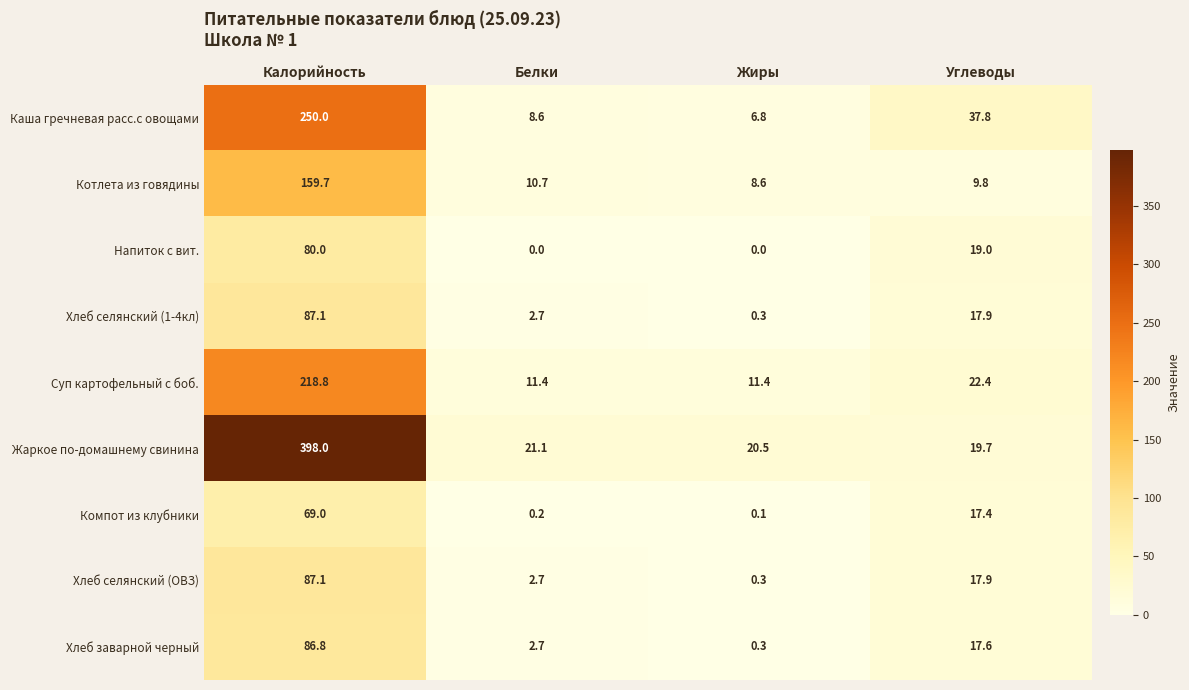

Where is Котлета из говядины nearest to the value 84?

Белки